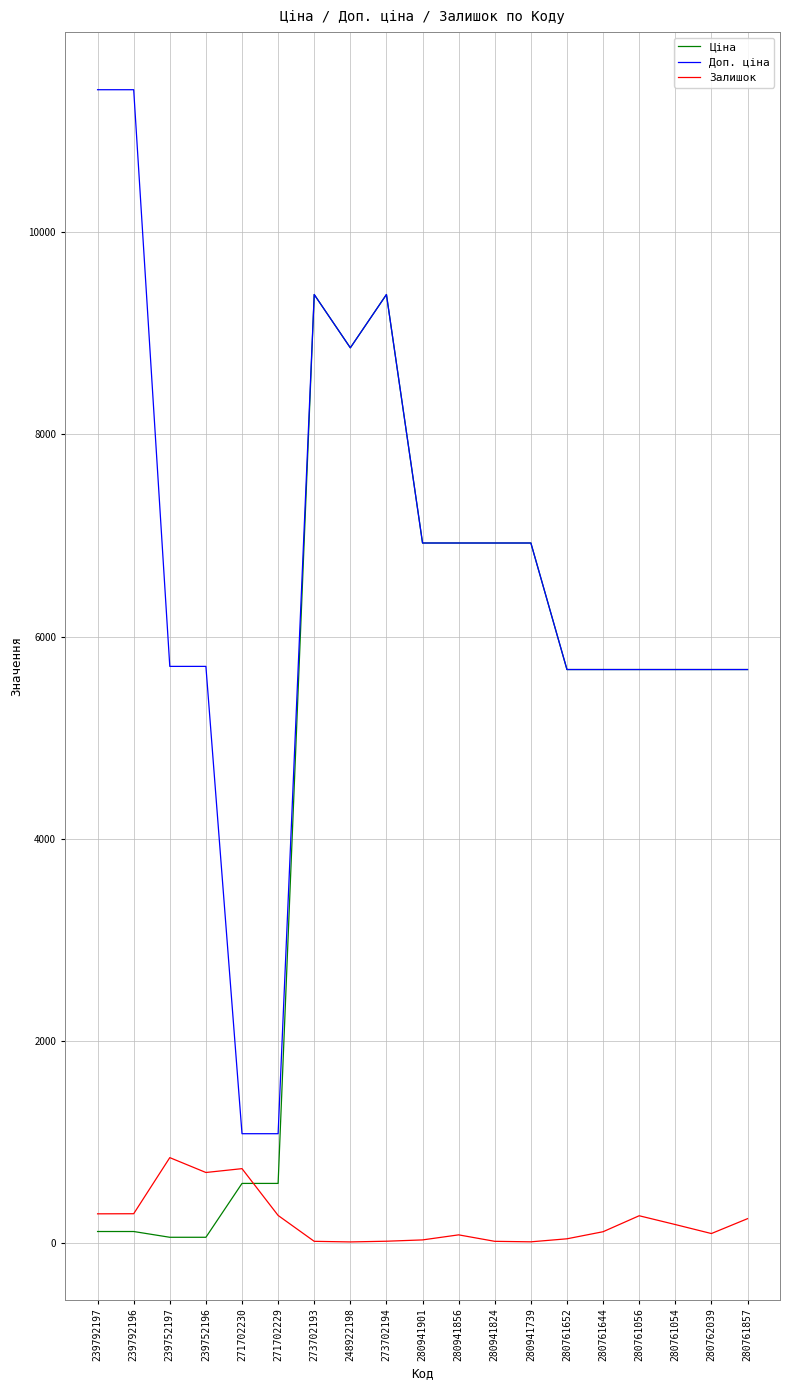

Rank the series by their maximum value, from highest to lowest.

Доп. ціна, Ціна, Залишок